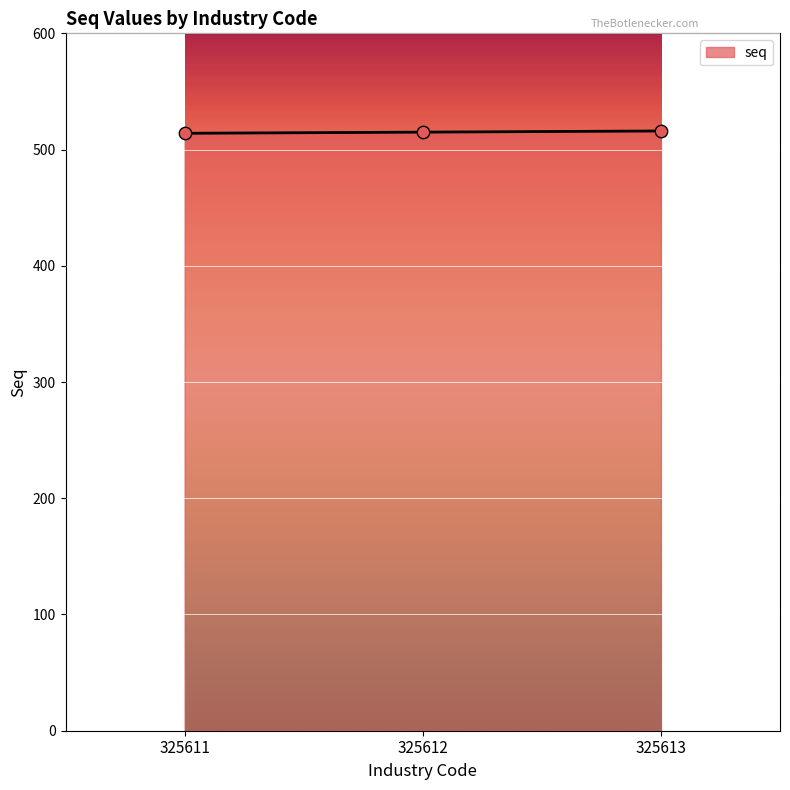

What is the change in value from 325611 to 325612?

+1